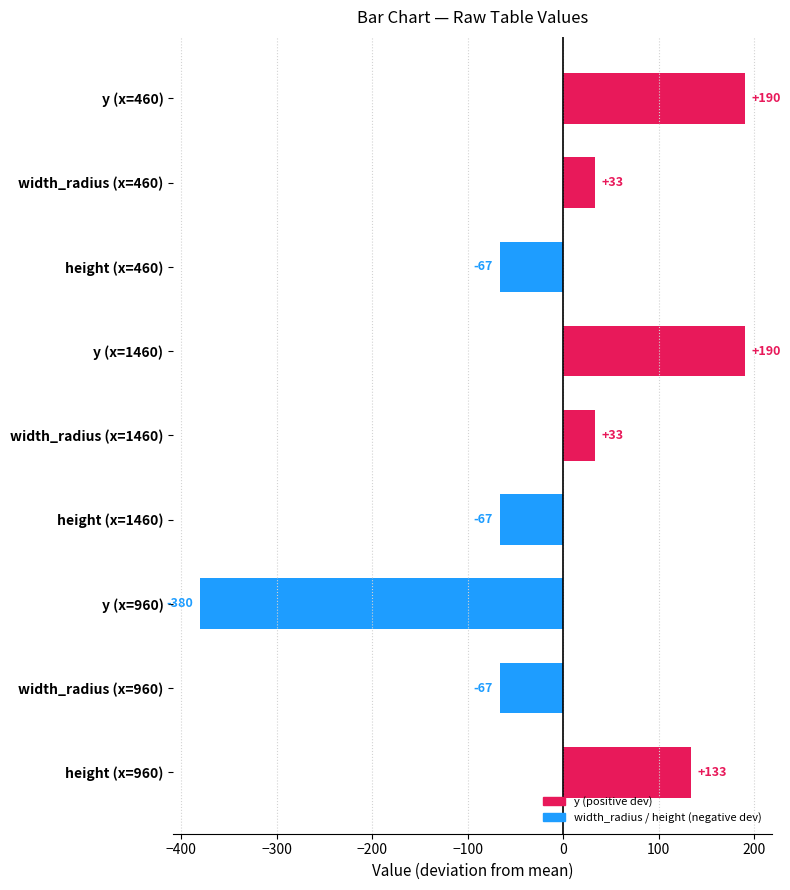

True or false: the data shows 190.0 at y (x=460).

True